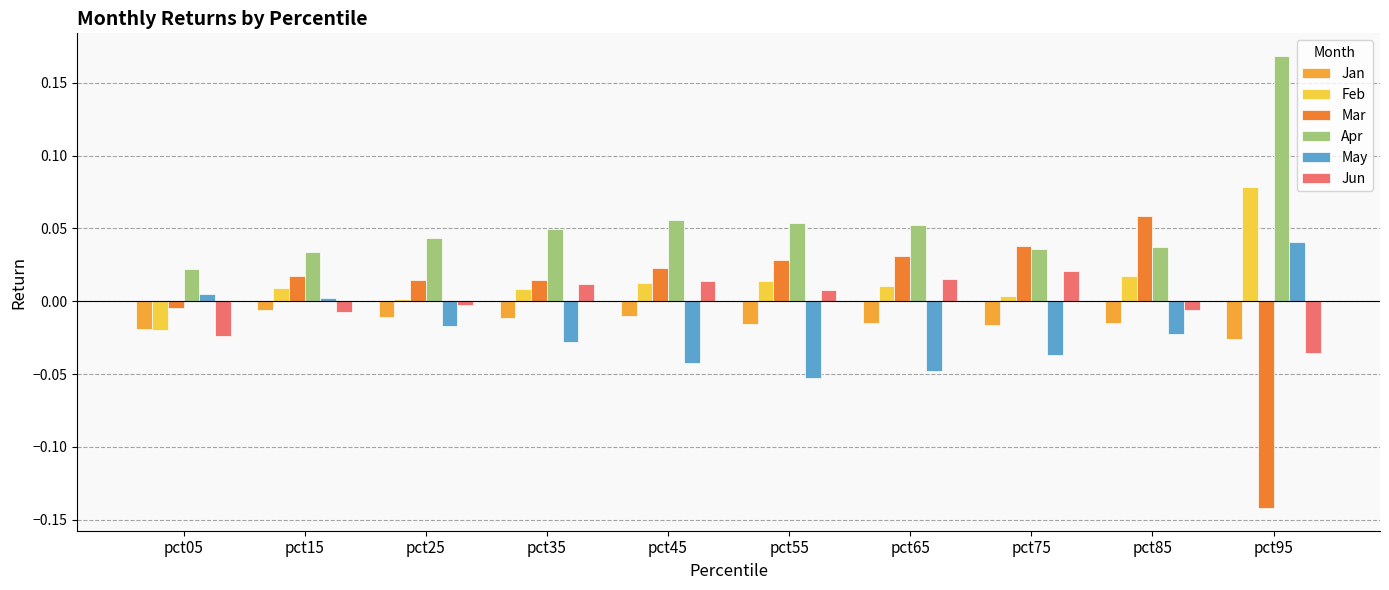

What is the highest value of the Feb series?

0.1